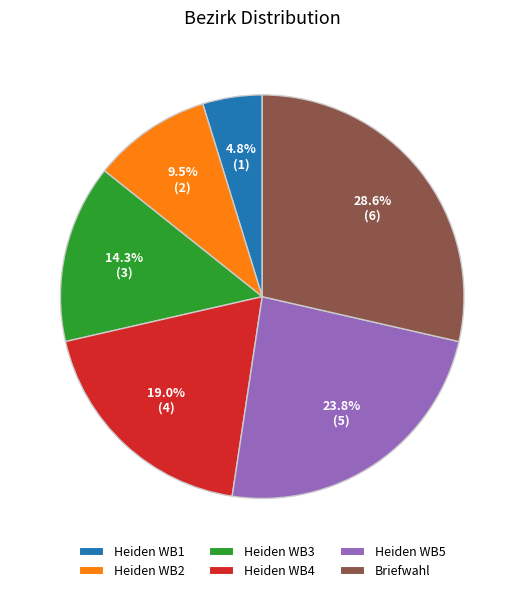

Rank the categories by value from lowest to highest.

Heiden WB1, Heiden WB2, Heiden WB3, Heiden WB4, Heiden WB5, Briefwahl